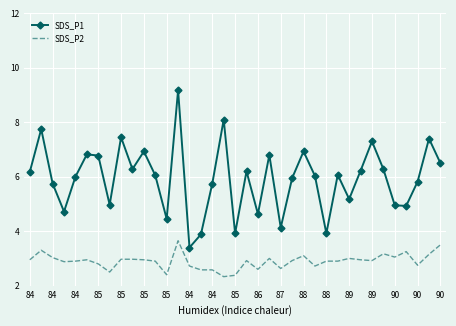

Which series has the largest total across all categories?

SDS_P1